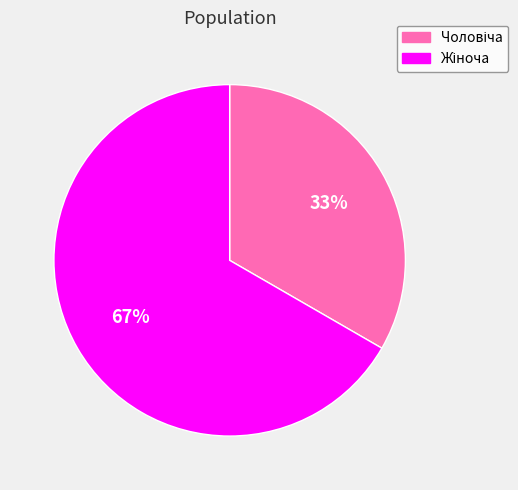

Is there a majority slice in this chart?

Yes